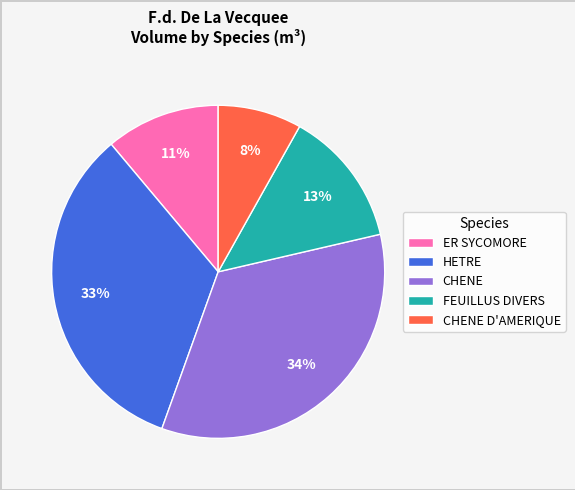

Rank the categories by value from lowest to highest.

CHENE D'AMERIQUE, ER SYCOMORE, FEUILLUS DIVERS, HETRE, CHENE